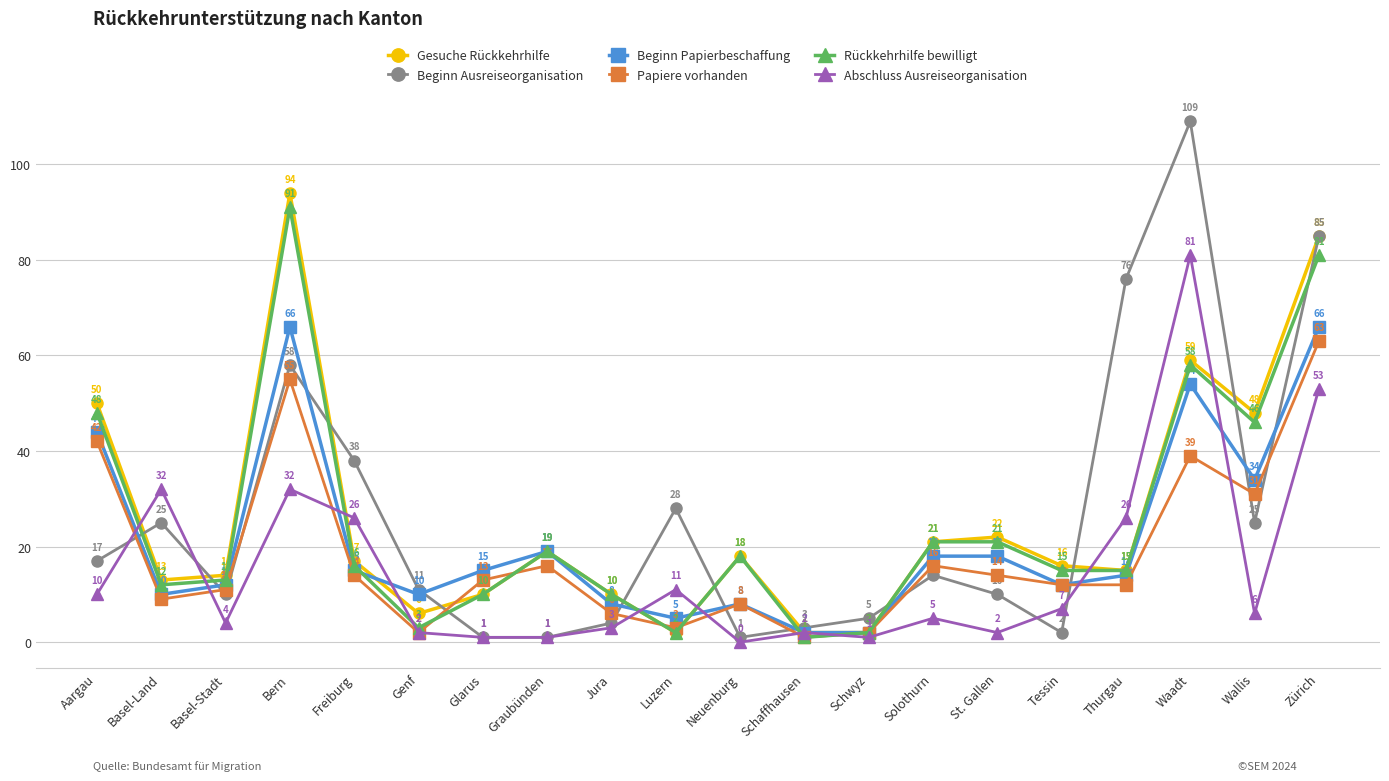

Which series has the widest spread of values?

Beginn Ausreiseorganisation